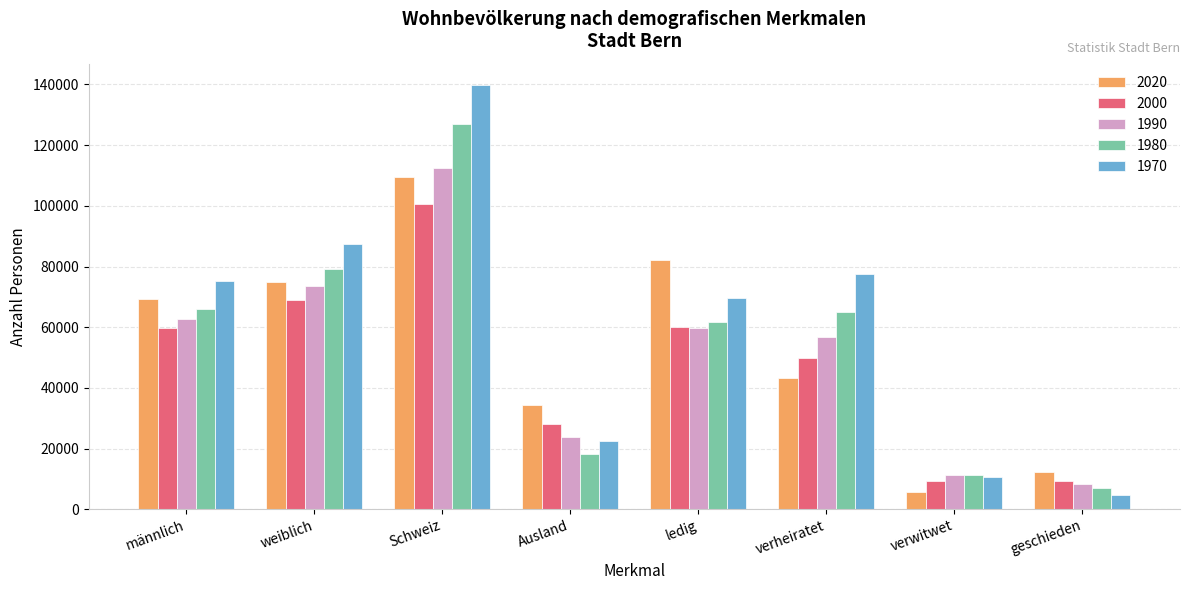

At which category is the sum across all series the highest?

Schweiz